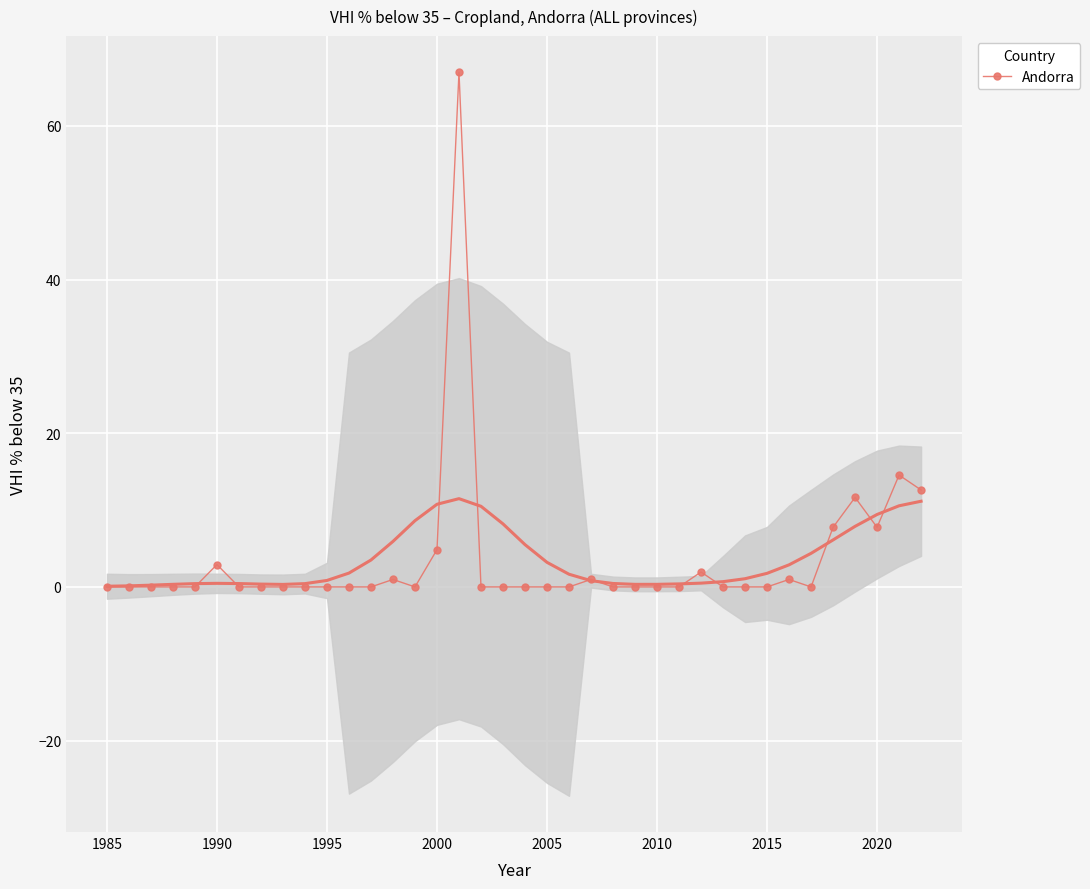

True or false: Andorra has more than 1 interior local peaks.

True